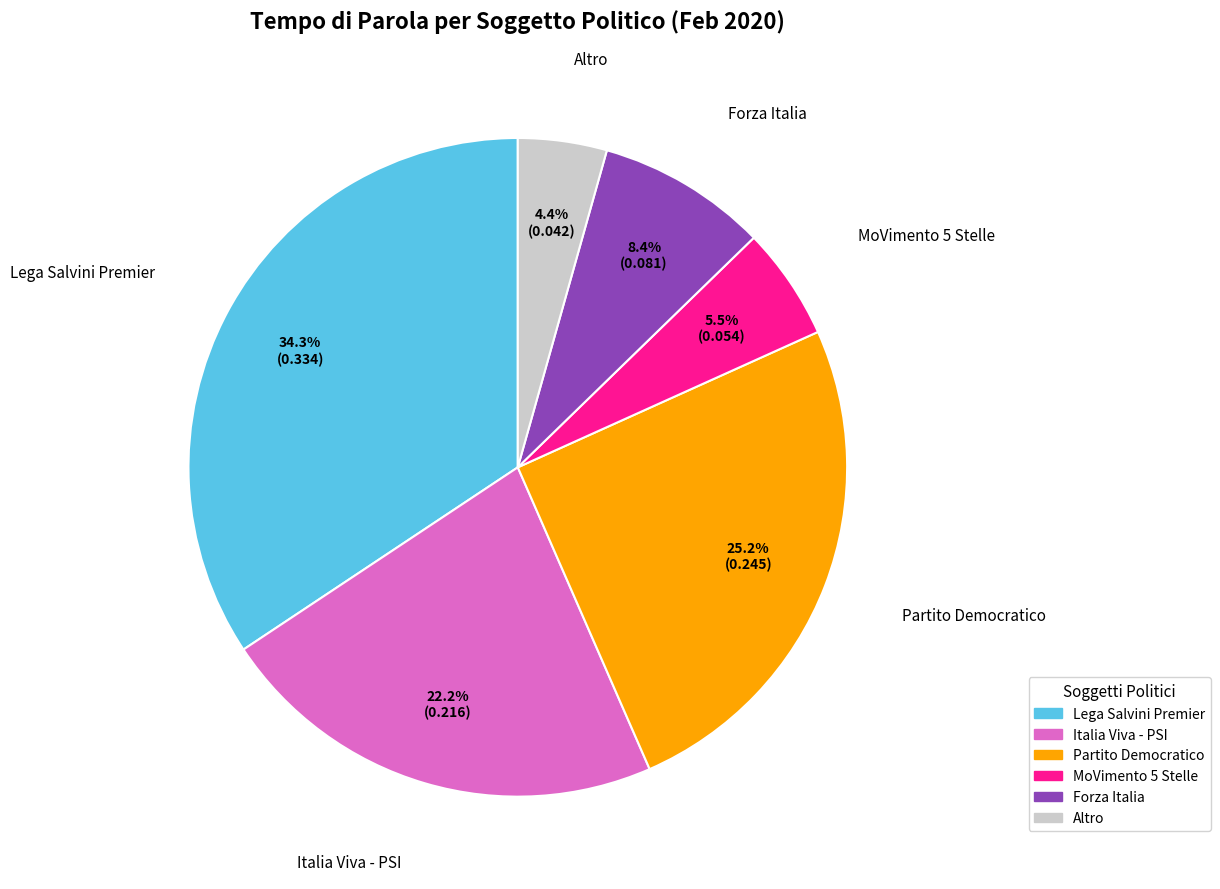

Count the number of slices in the pie.

6